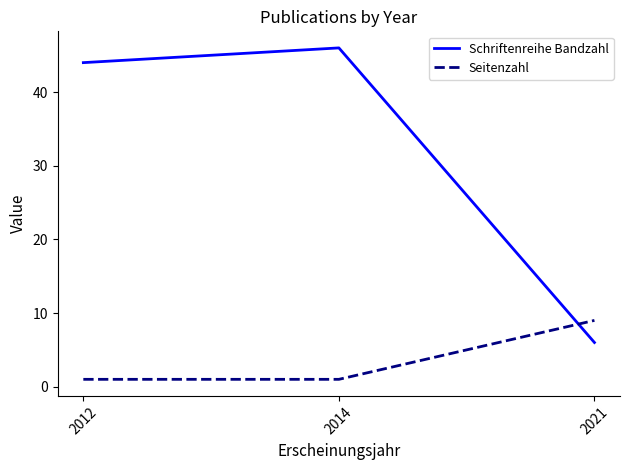

At how many categories does at least one series exceed 24?

2